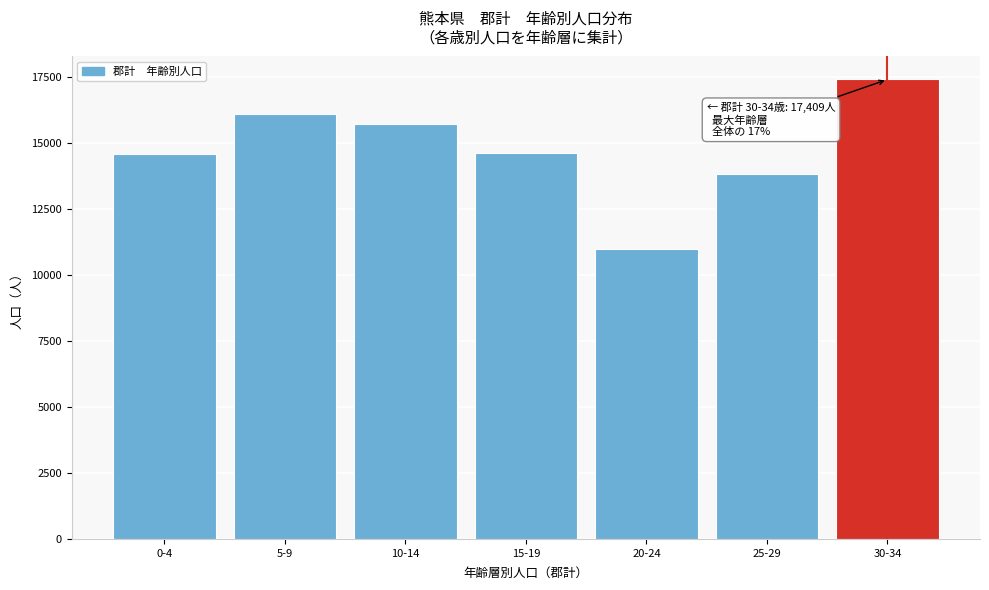

What is the approximate value at 30-34, to the nearest 100?

17400